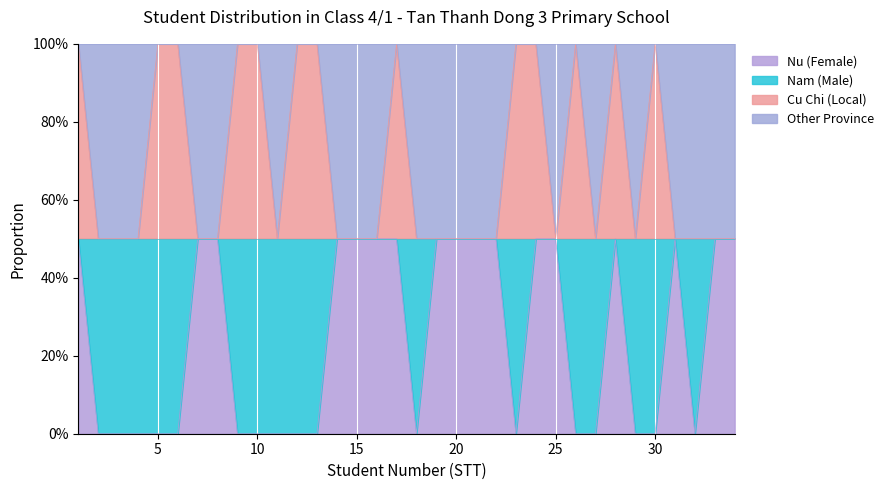

Rank the series by their average value, from highest to lowest.

Cu Chi (Local), Nu (Female)